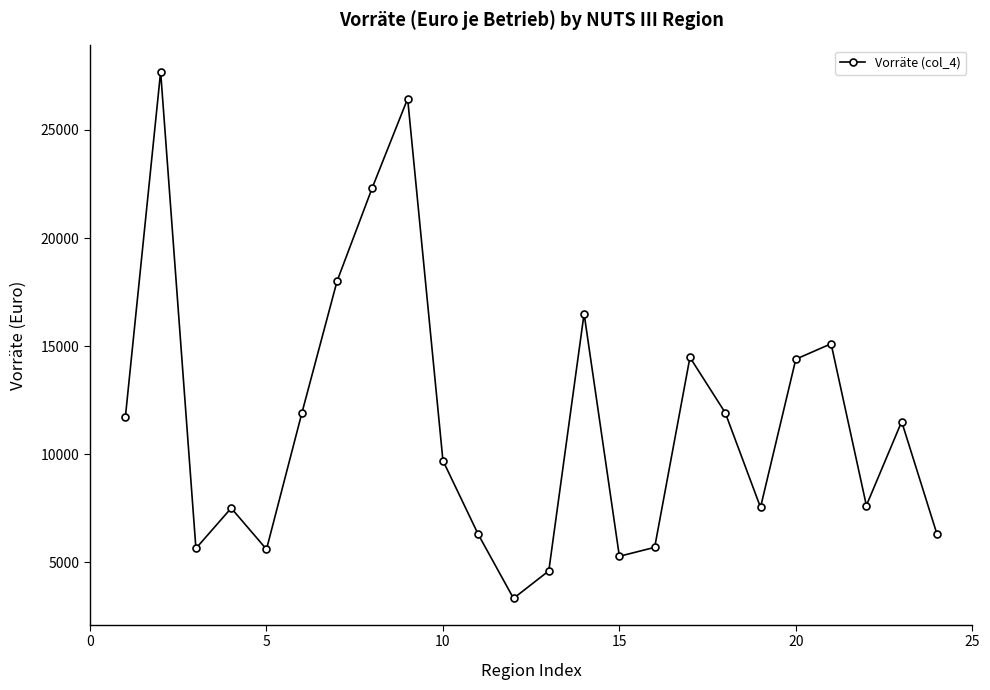

Count the number of data series in this chart.

1